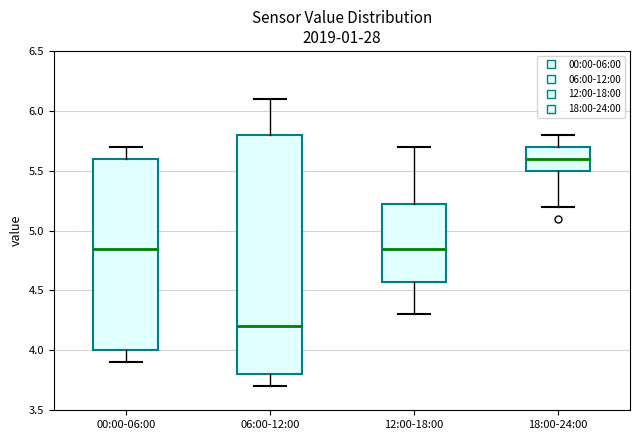

Comparing the boxes themselves (not the whiskers), which one is the tallest?

06:00-12:00